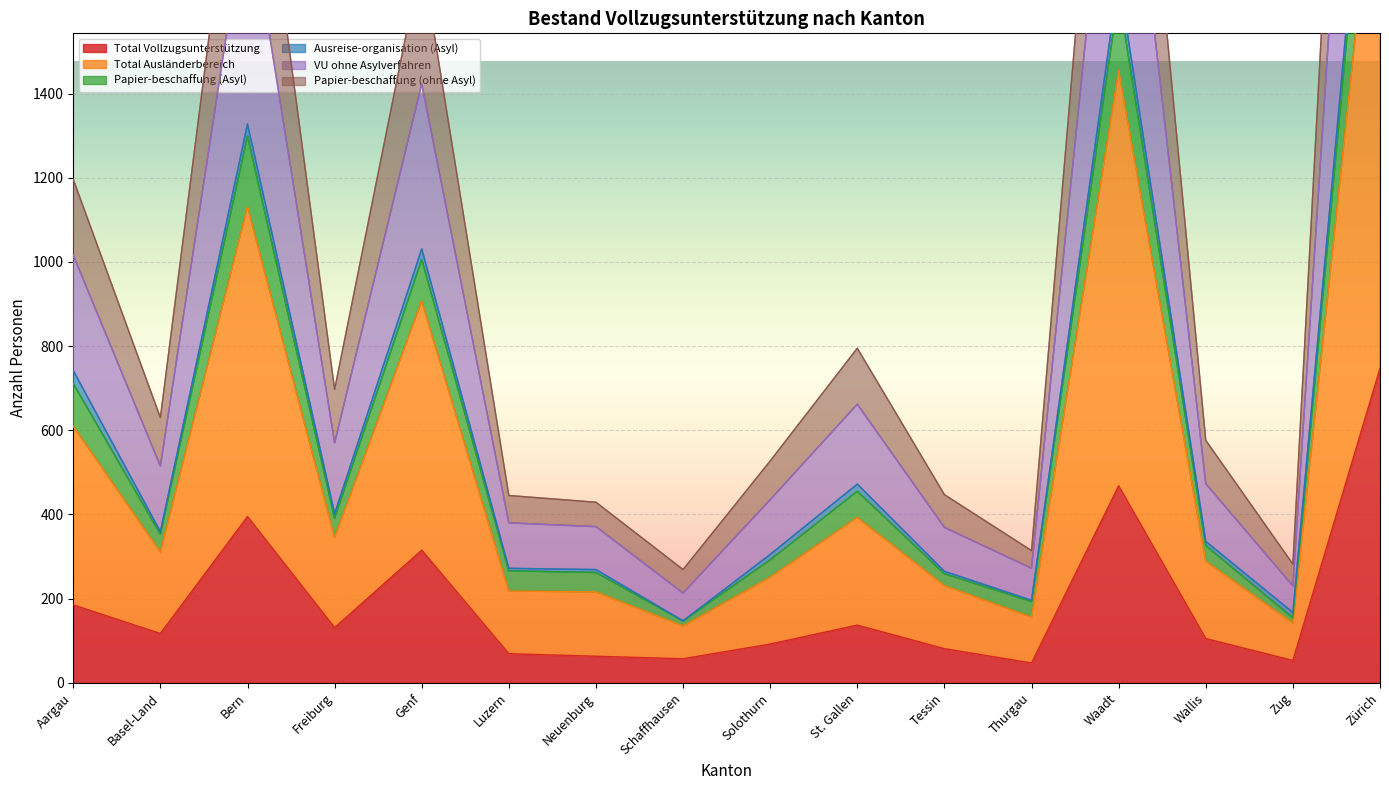

What is the label of the 12th point from the left?

Thurgau